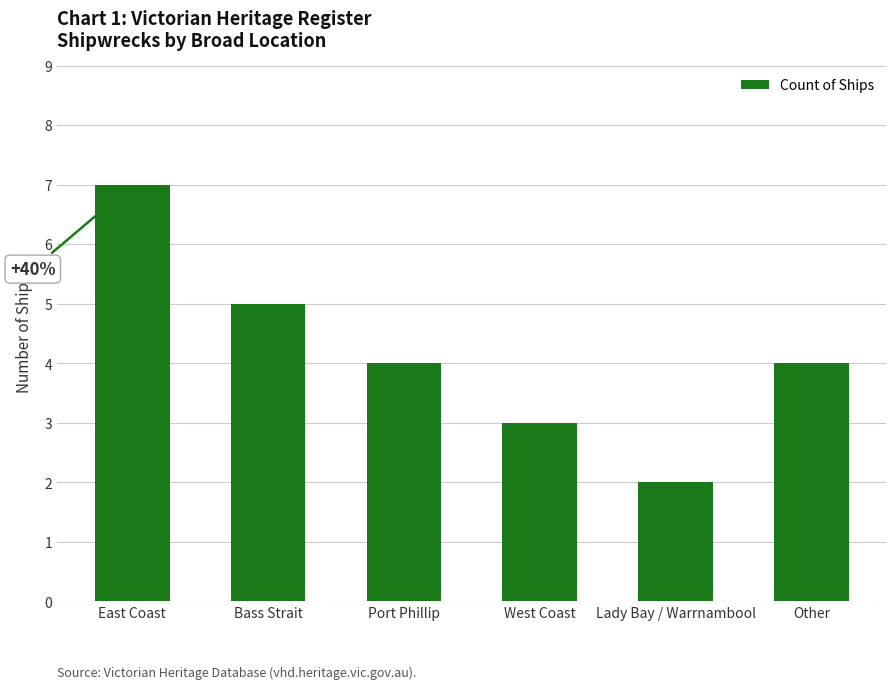

The value at East Coast is 4. True or false?

False